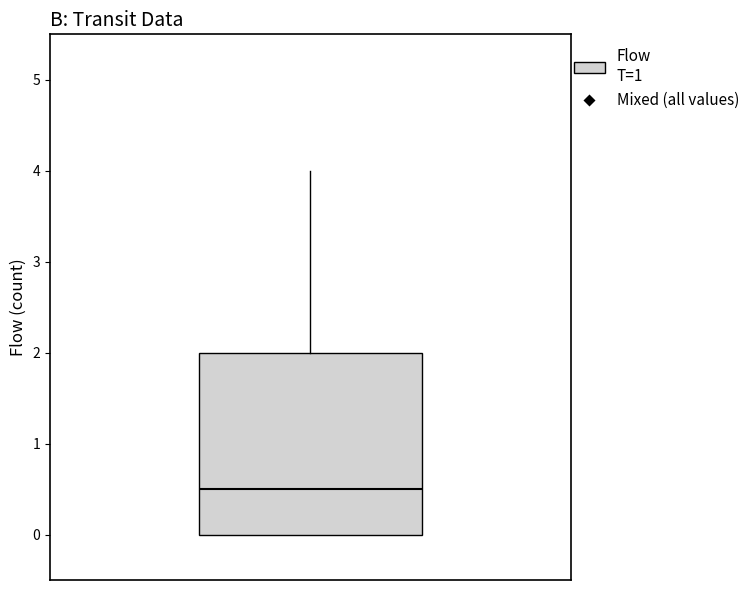

Where does the median line of the box sit on the y-axis? The values are not printed on the chart, so give them approximately, as read against the axis.

0.5